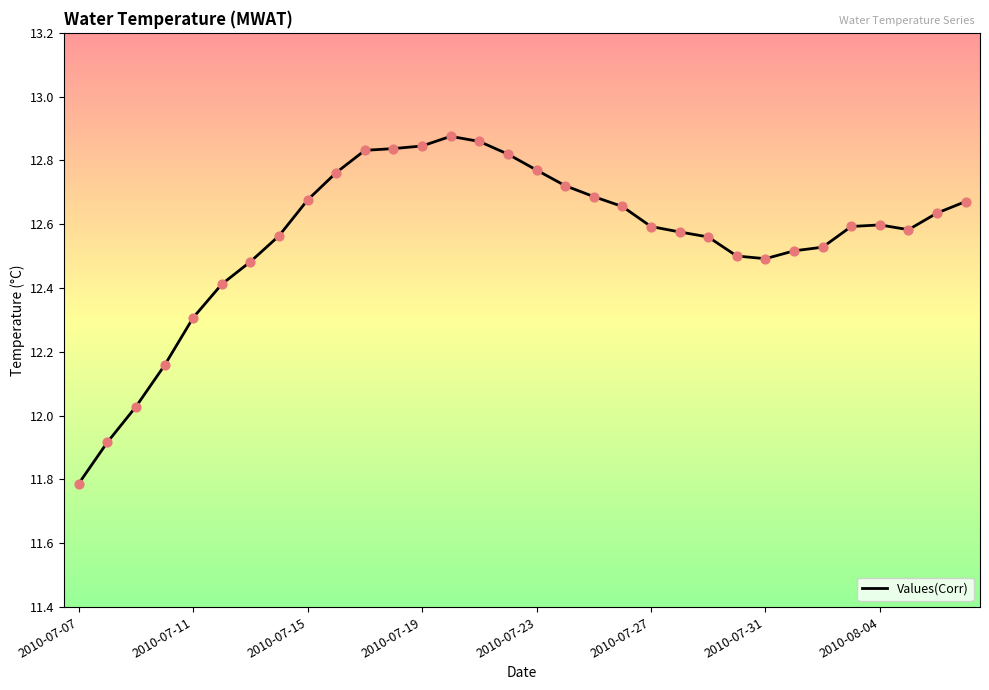

What is the smallest value displayed?

11.8